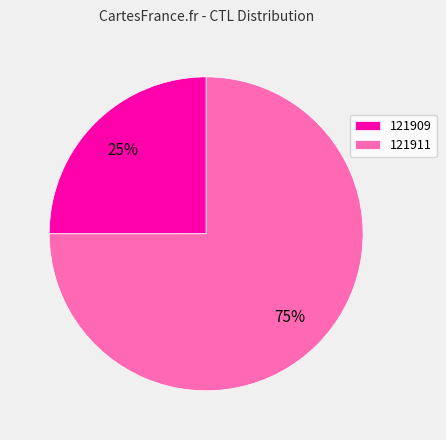

What is the smallest slice in the pie chart?

121909